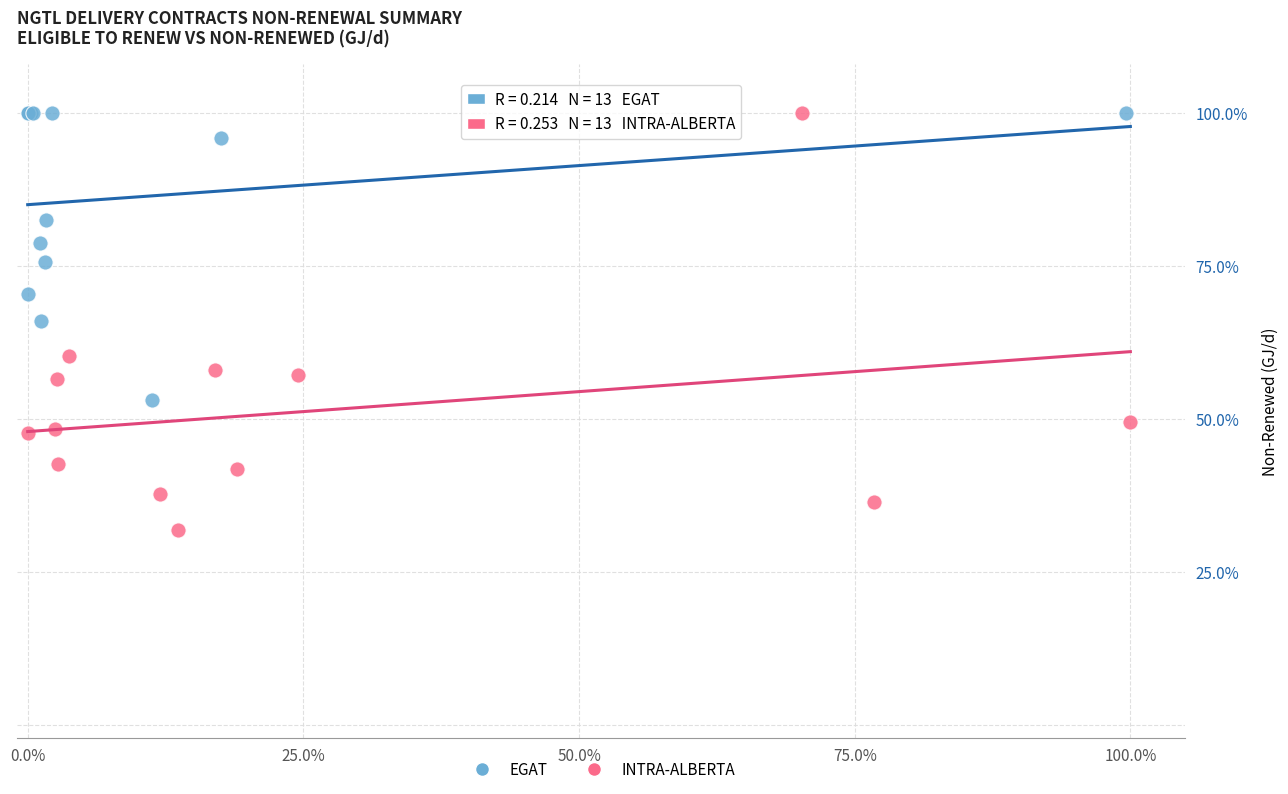

Which series has the widest spread of Y values?

INTRA-ALBERTA